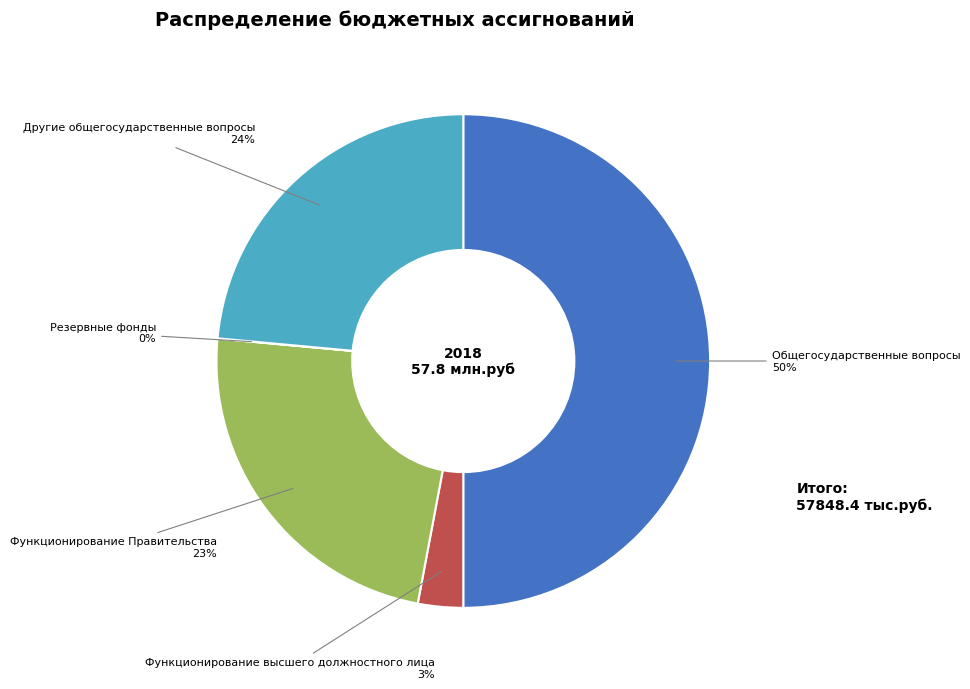

Is Функционирование высшего должностного лица the majority of the pie?

No